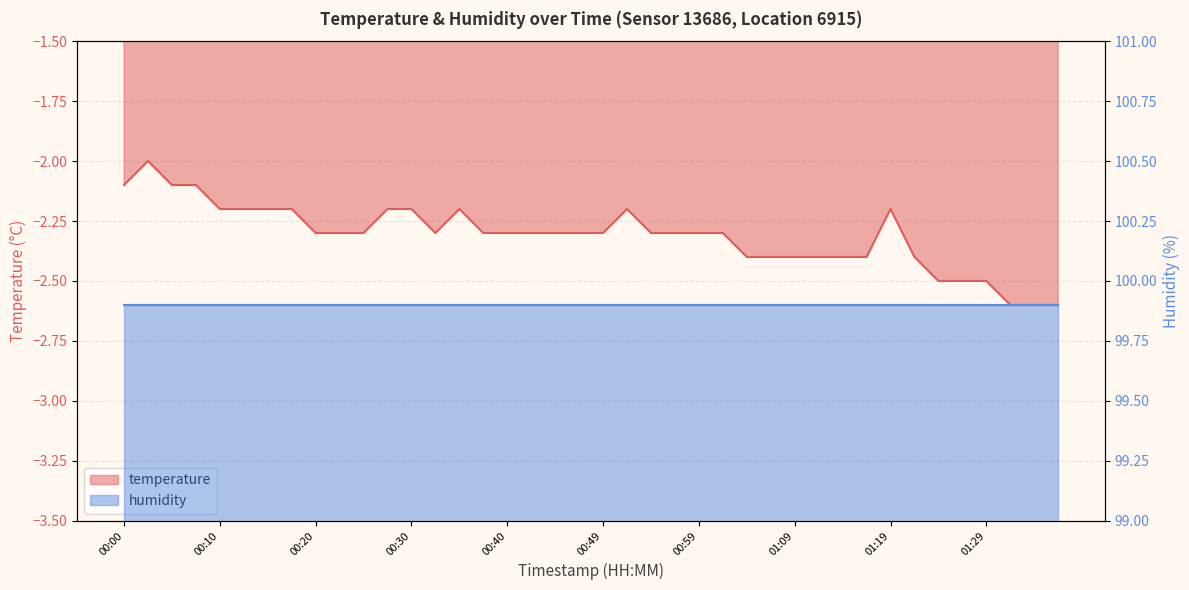

Is it true that the value at 00:59 is -4.0?

False